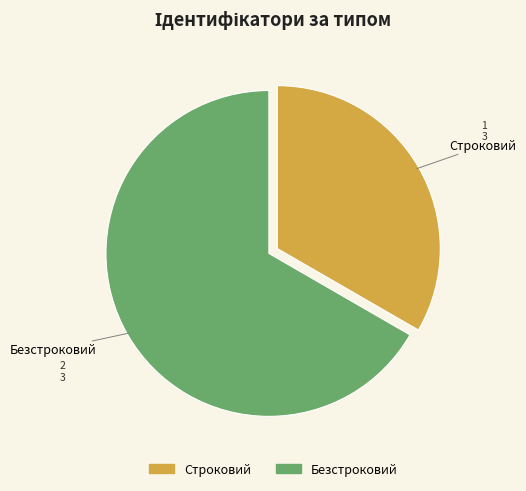

Combined, do Безстроковий and Строковий account for over 50%?

Yes